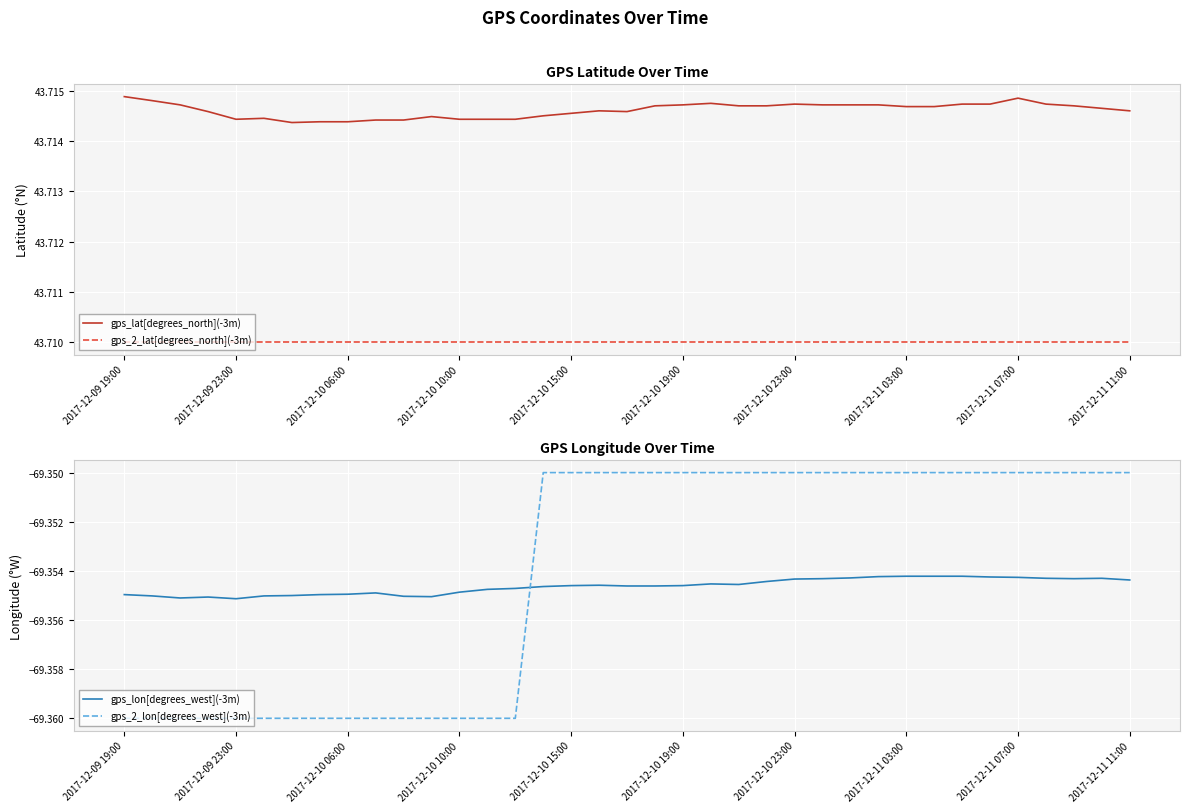

True or false: gps_2_lat[degrees_north](-3m) and gps_lat[degrees_north](-3m) intersect in this chart.

False